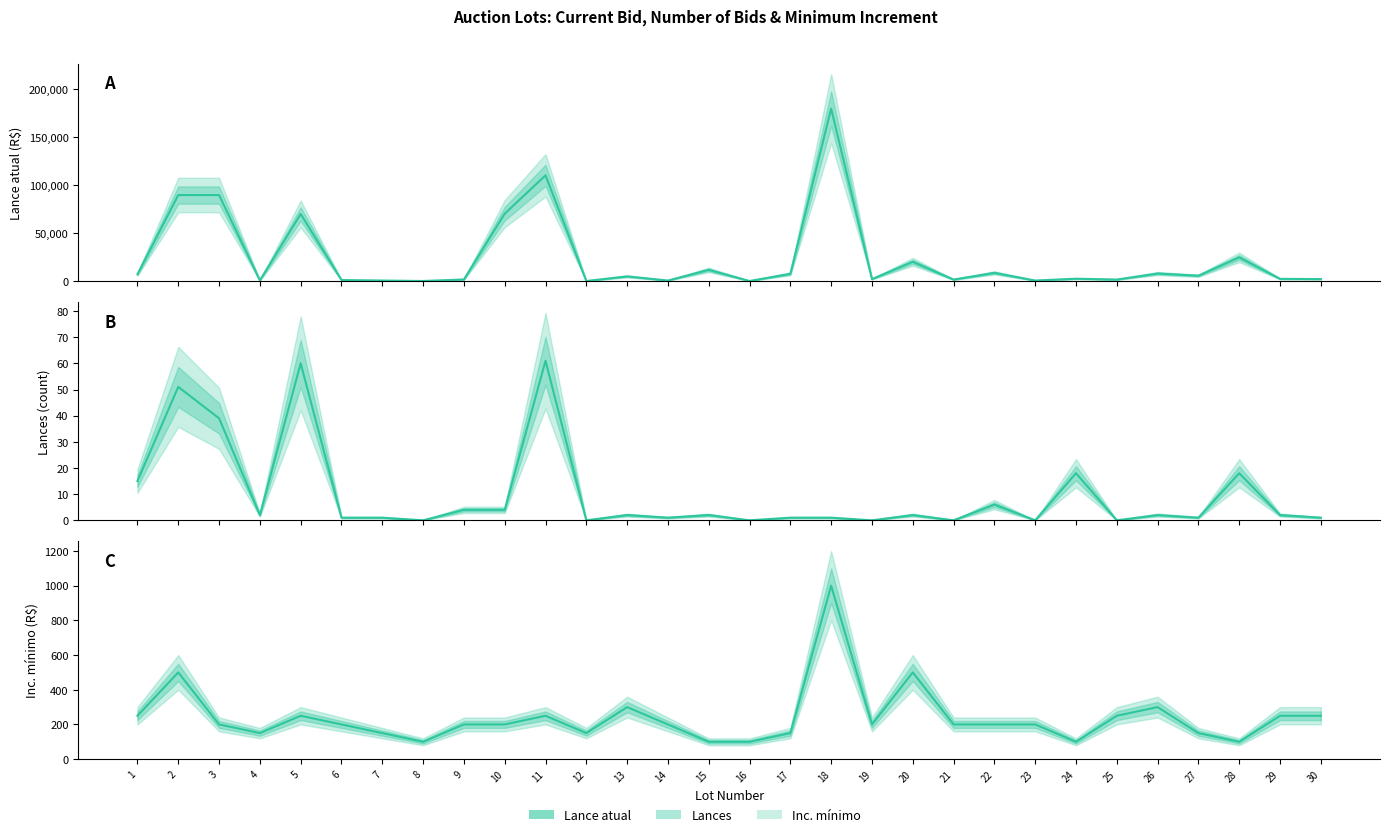

Rank the series by their maximum value, from lowest to highest.

Lances, Inc. mínimo, Lance atual